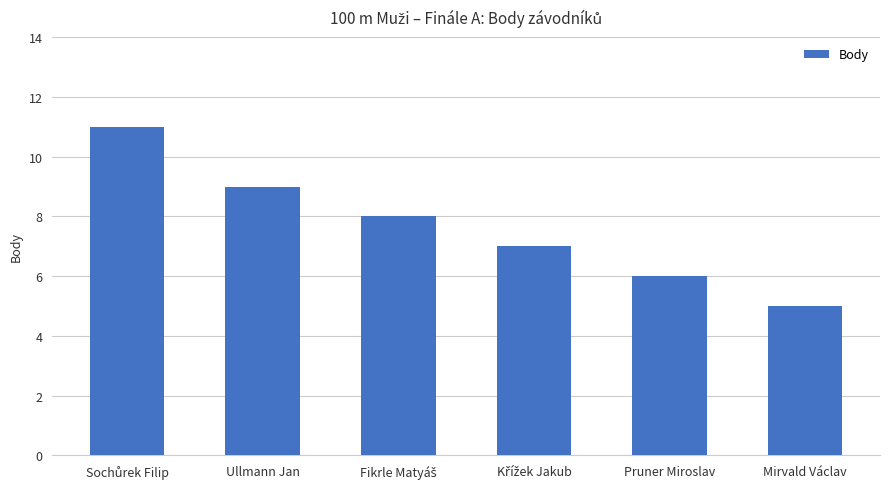

Is it true that the value at Mirvald Václav is 5?

True